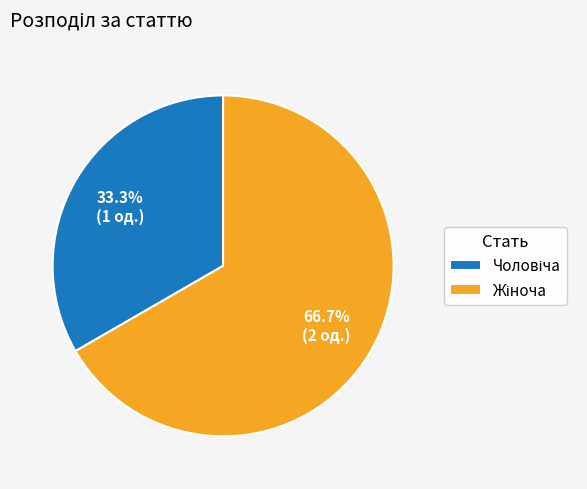

How many slices are in this pie chart?

2